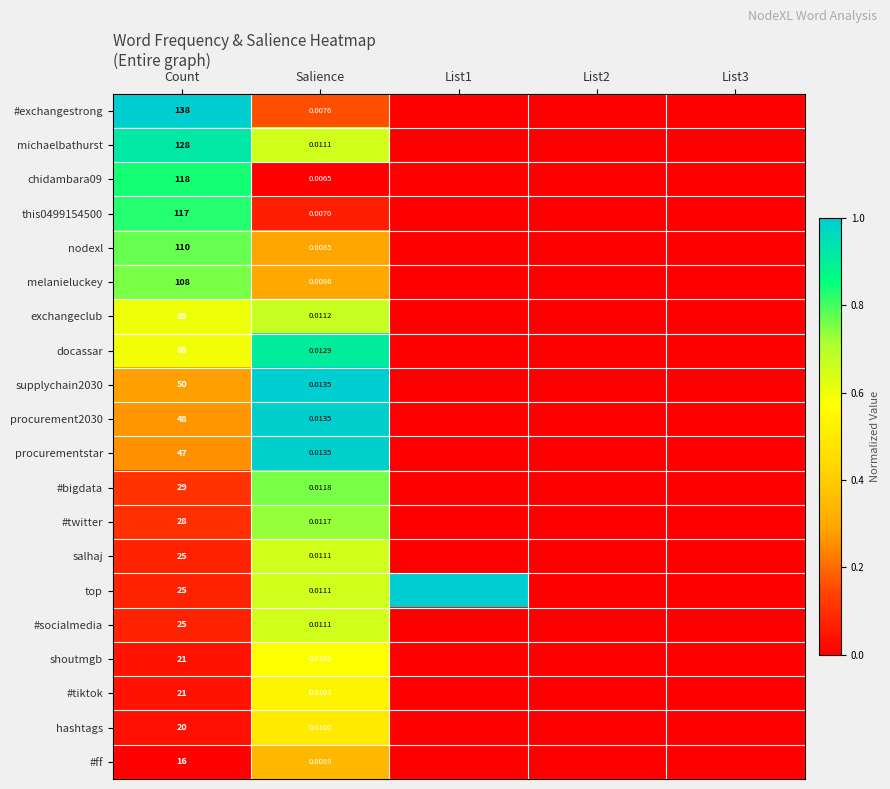

Is the value of #exchangestrong at Count greater than the value of supplychain2030 at Salience?

Yes